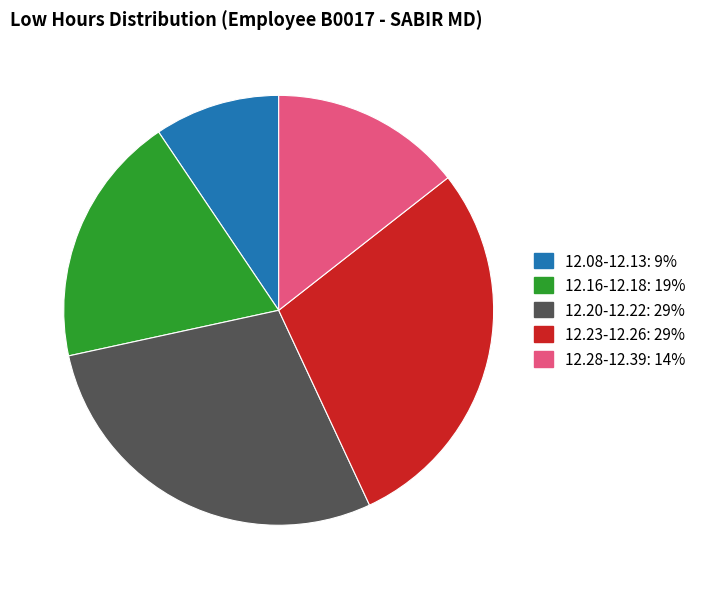

Is there a majority slice in this chart?

No